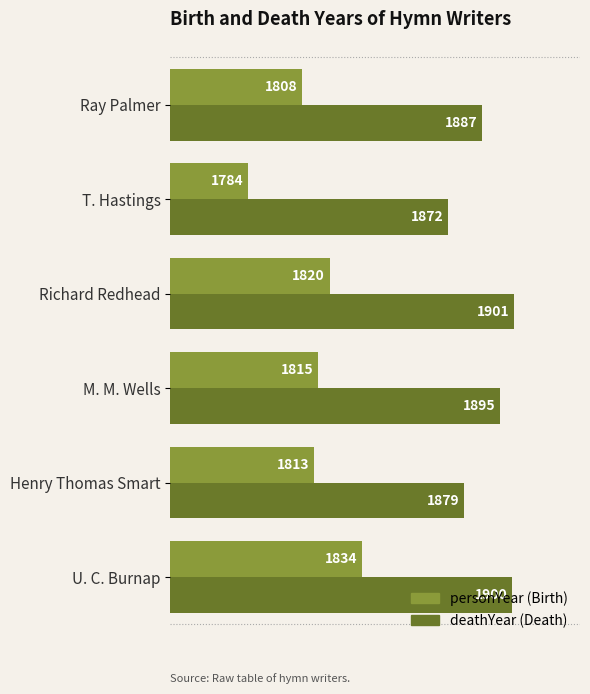

What is the spread (max minus min) of values at T. Hastings?

88